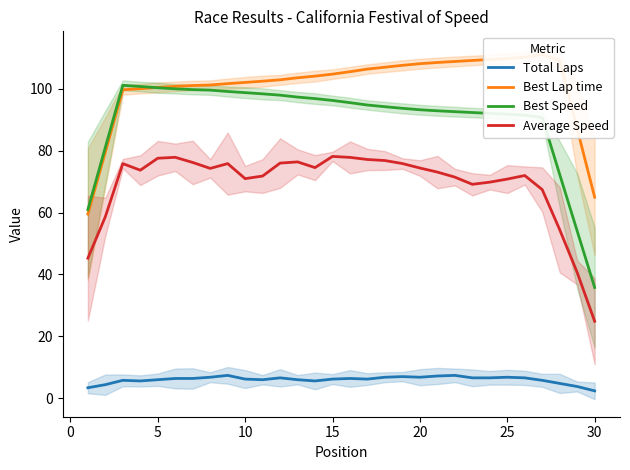

The Total Laps series shows 12.1 at 25. True or false?

False